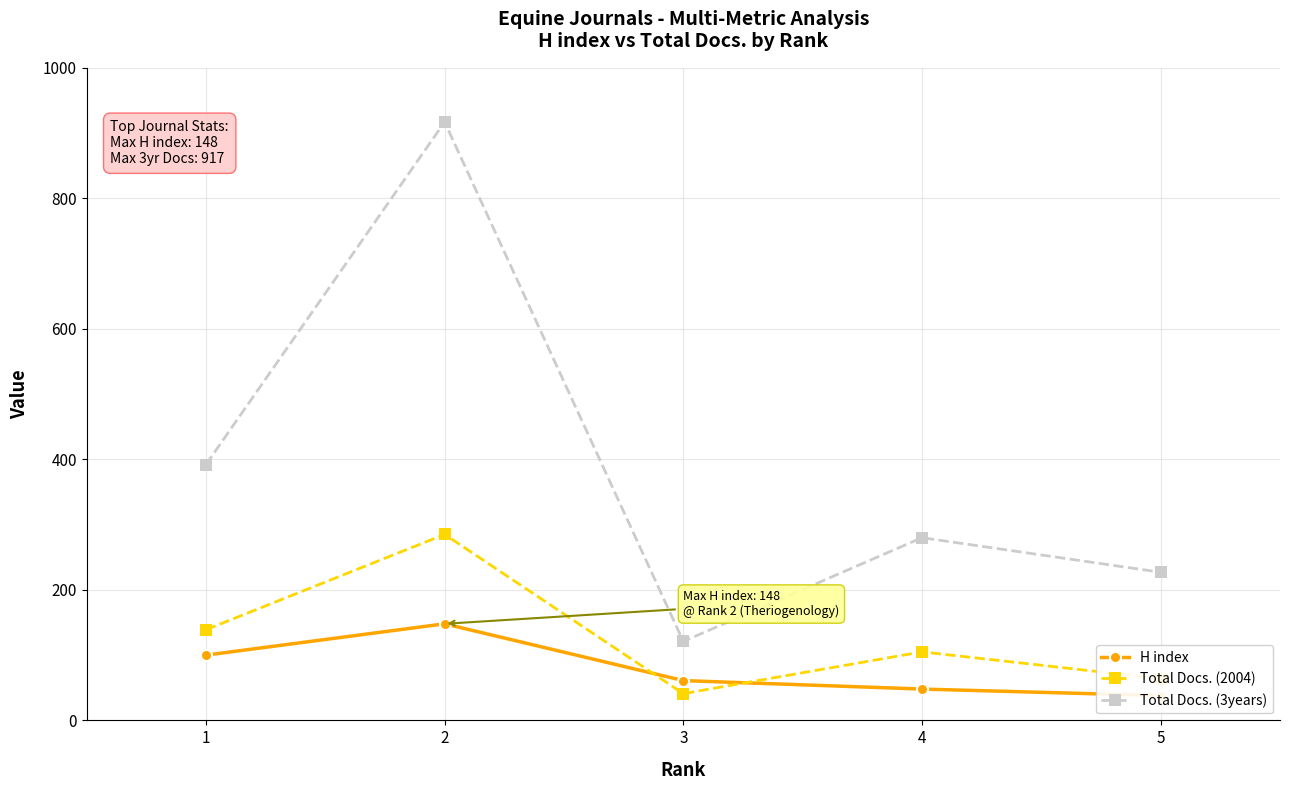

How many interior local valleys does the Total Docs. (2004) series have?

1